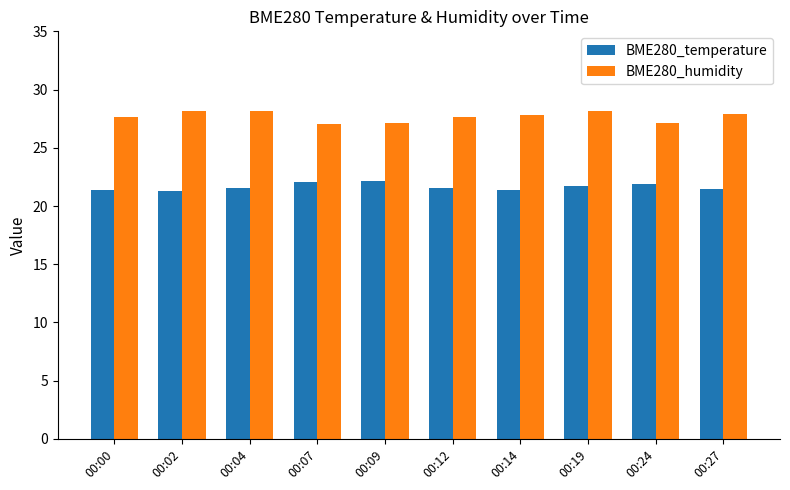

What is the highest value of the BME280_temperature series?

22.1